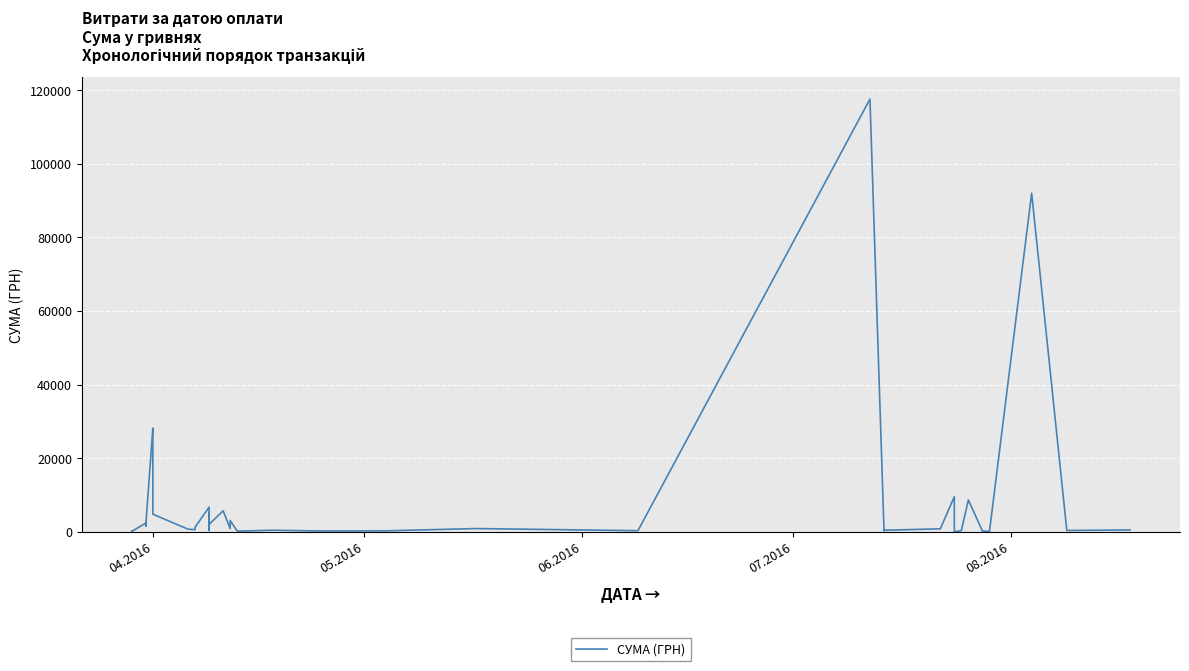

How many interior local peaks (higher than both neighbors) does the data have?

13